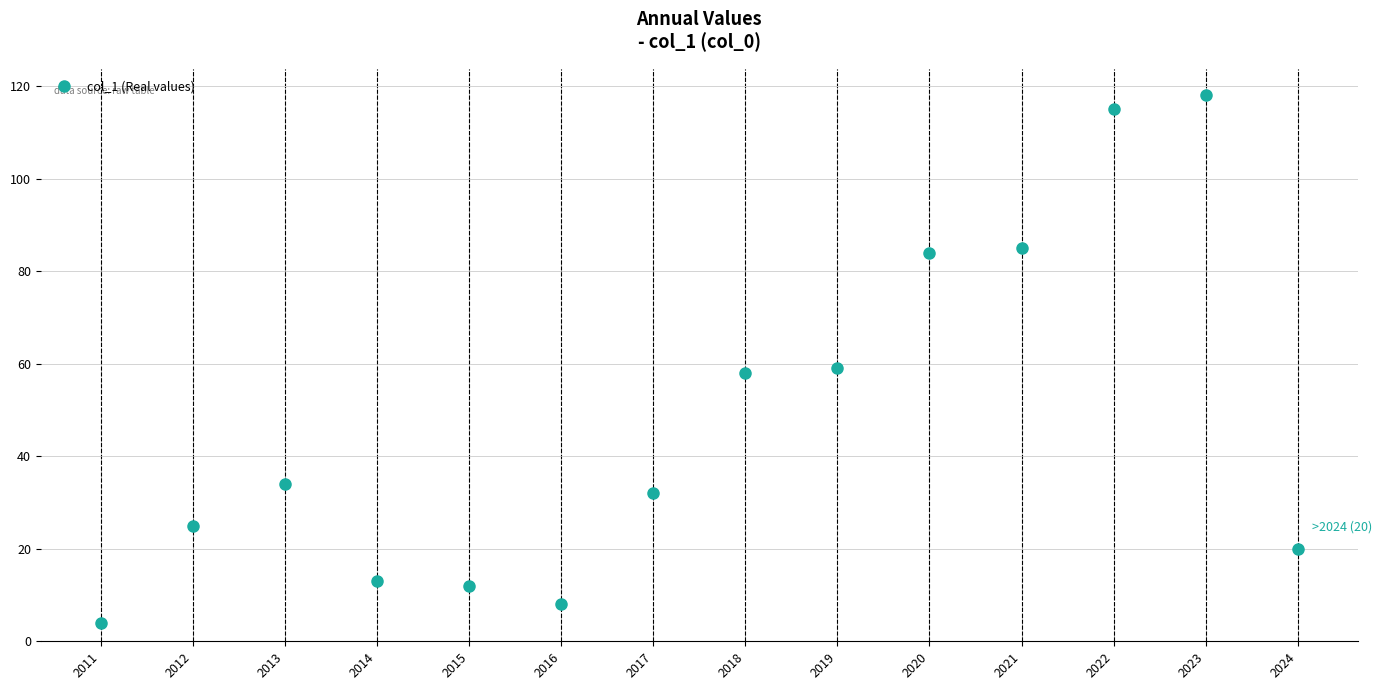

The chart shows a value of 4 at 2011. True or false?

True